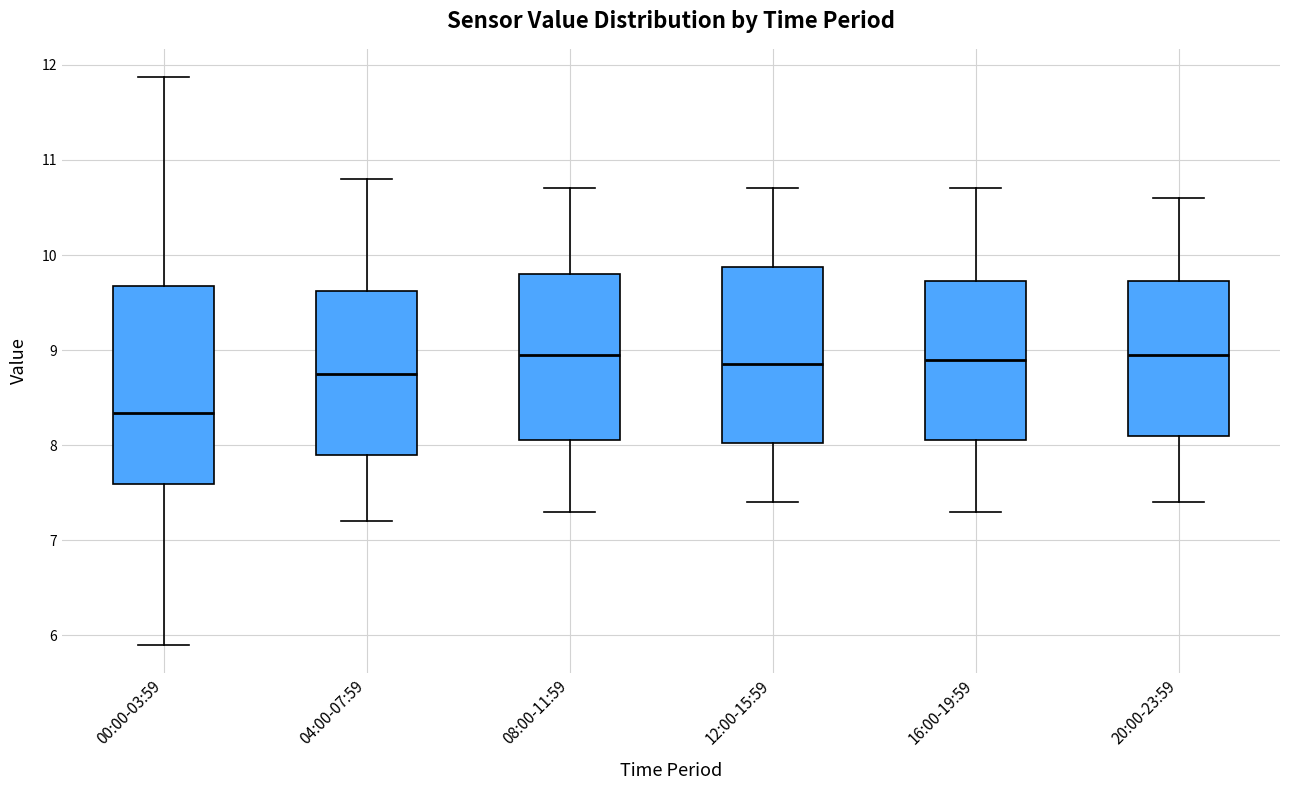

Reading left to right, read every box against the y-axis: the position of its median line, the range the box covers, and the ends of its whiskers. The values are not printed on the chart, so give them approximately, as read against the axis.

00:00-03:59: median 8.3, box 7.6 to 9.7, whiskers 5.9 to 11.9
04:00-07:59: median 8.8, box 7.9 to 9.6, whiskers 7.2 to 10.8
08:00-11:59: median 9.0, box 8.1 to 9.8, whiskers 7.3 to 10.7
12:00-15:59: median 8.9, box 8.0 to 9.9, whiskers 7.4 to 10.7
16:00-19:59: median 8.9, box 8.1 to 9.7, whiskers 7.3 to 10.7
20:00-23:59: median 9.0, box 8.1 to 9.7, whiskers 7.4 to 10.6